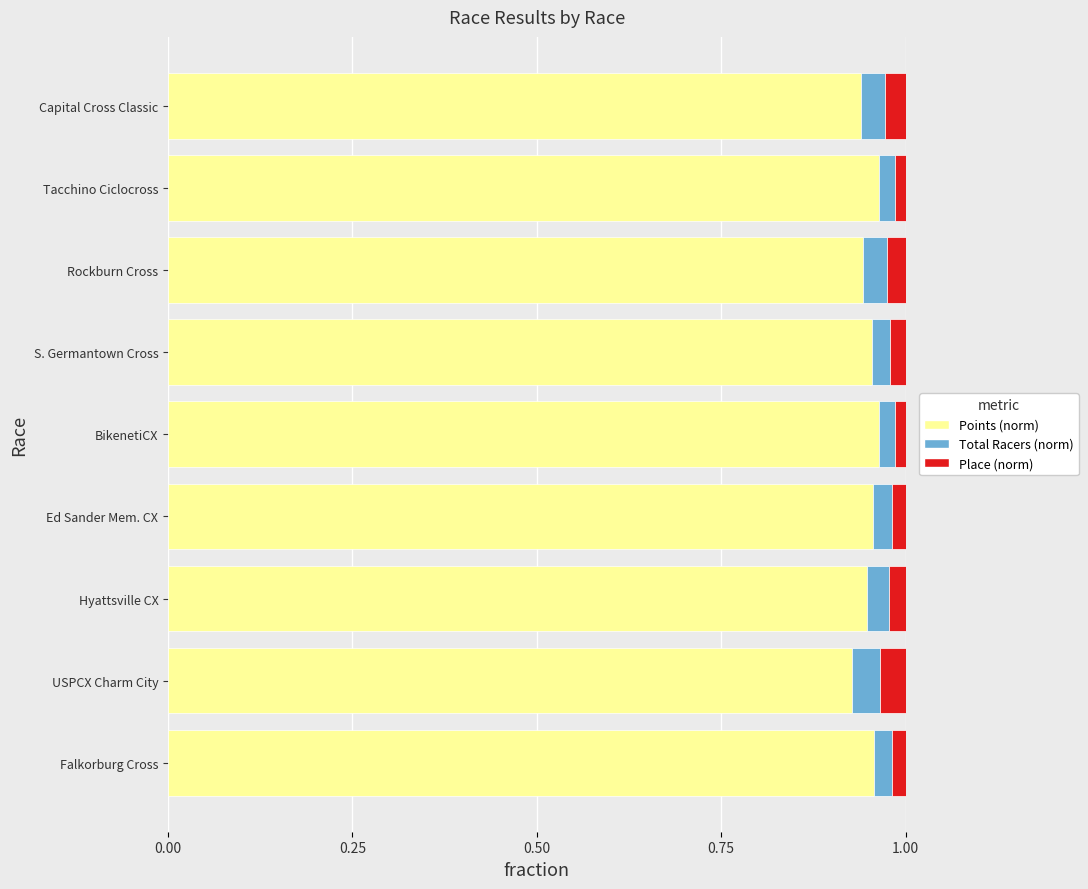

How many Points (norm) values are between 0 and 1?

9